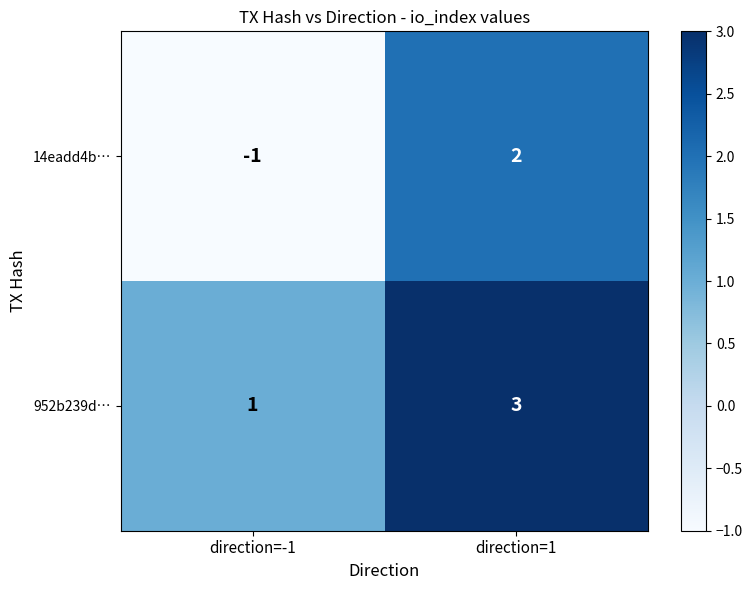

At direction=-1, list the series in order from smallest to largest.

14eadd4b…, 952b239d…